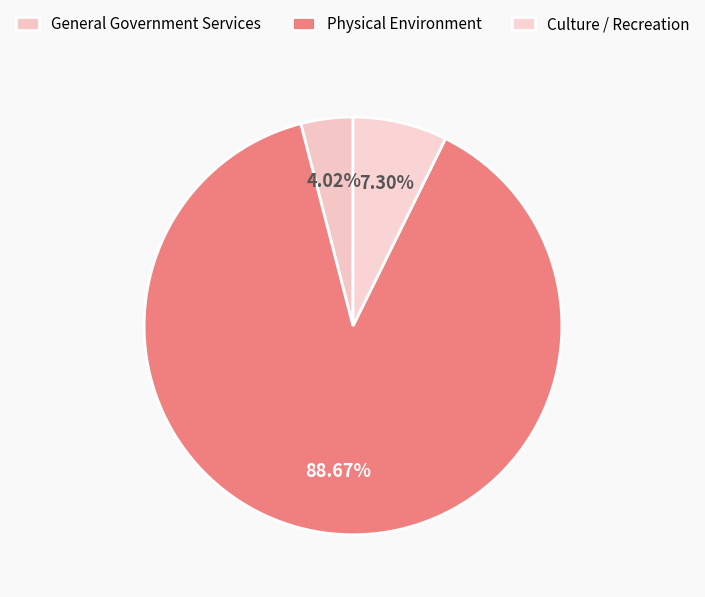

Which slice is the smallest?

General Government Services